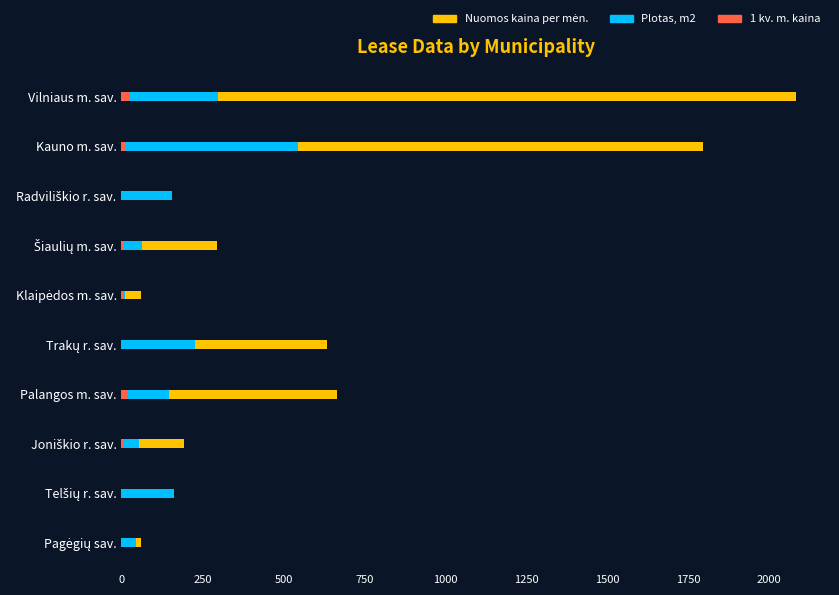

How many data points in Nuomos kaina per mėn. are above 294?

5